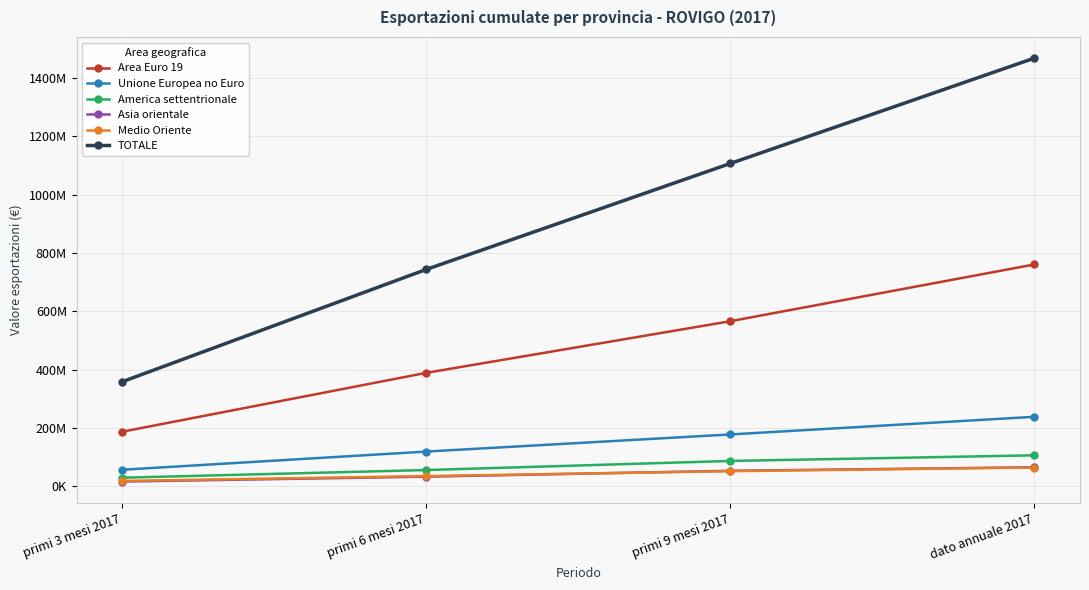

Where does the America settentrionale series first go above 86365376?

dato annuale 2017